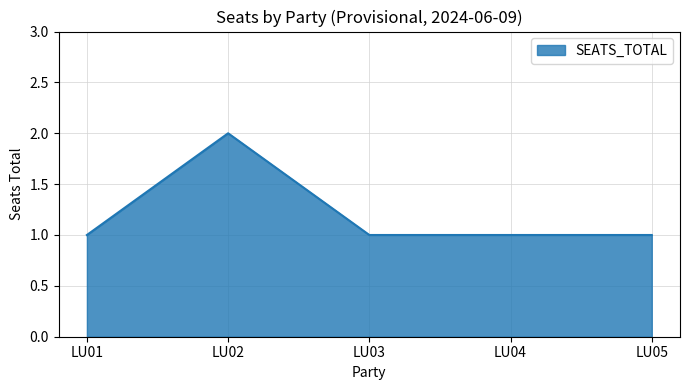

What is the change in value from LU01 to LU02?

+1